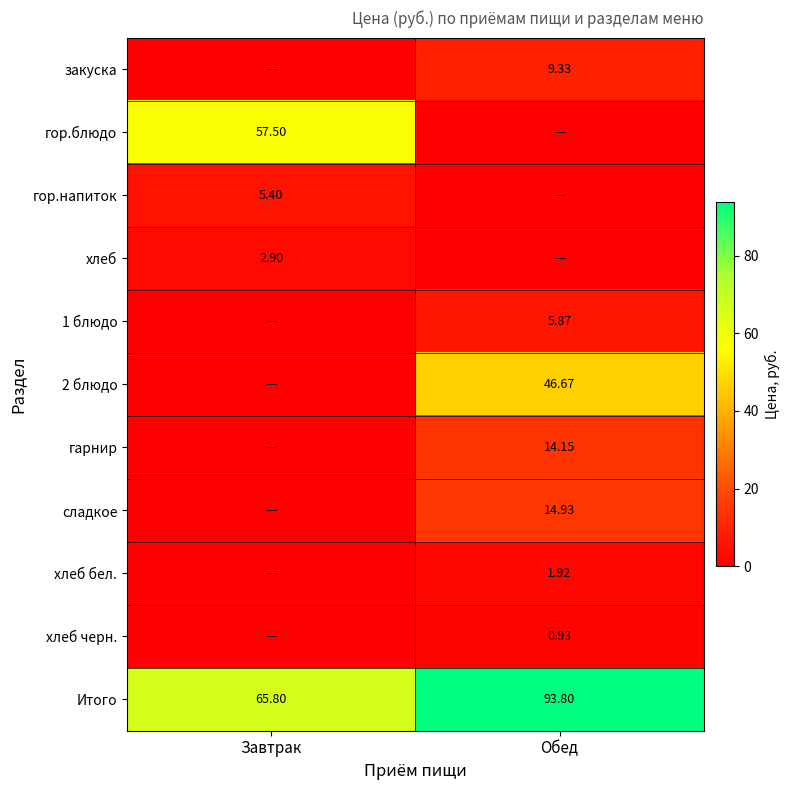

At which label is Итого closest to 79?

Завтрак